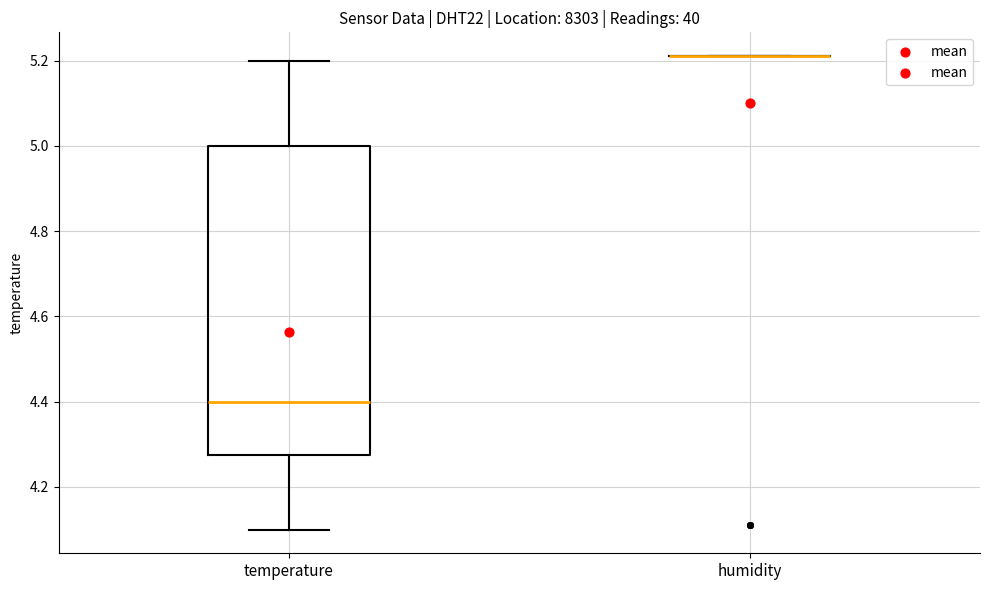

Reading left to right, read every box against the y-axis: the position of its median line, the range the box covers, and the ends of its whiskers. The values are not printed on the chart, so give them approximately, as read against the axis.

temperature: median 4.40, box 4.28 to 5.00, whiskers 4.10 to 5.20
humidity: box collapsed to a line at 5.22, whiskers 5.22 to 5.22